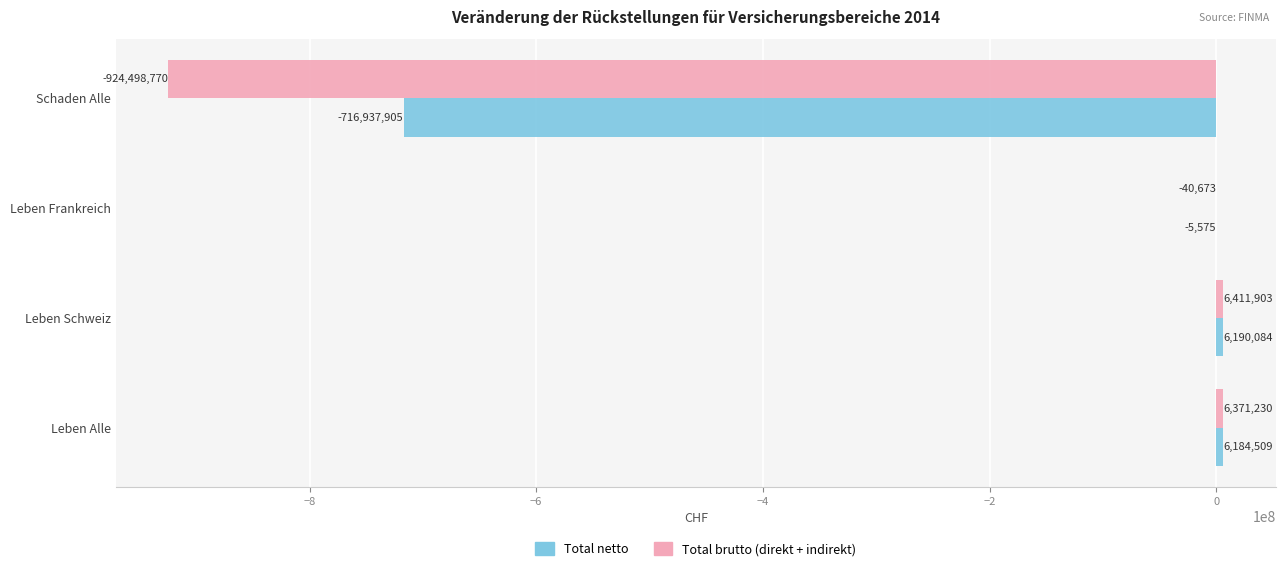

Which series has the largest total across all categories?

Total netto